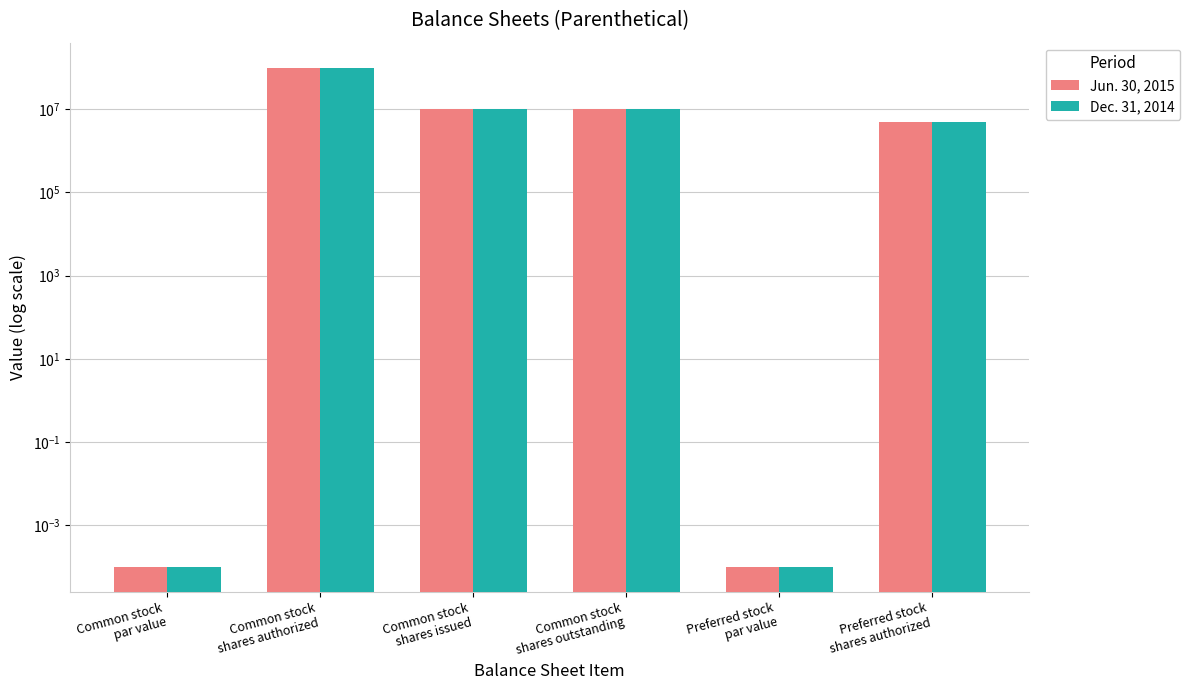

How many data points in Jun. 30, 2015 are above 10000000?

1